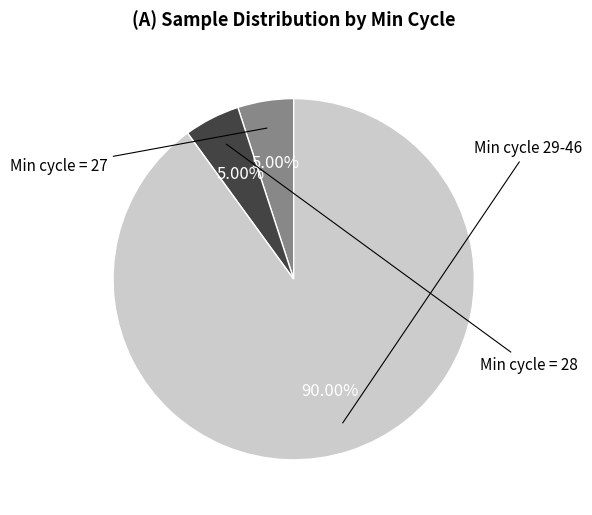

Is there a majority slice in this chart?

Yes